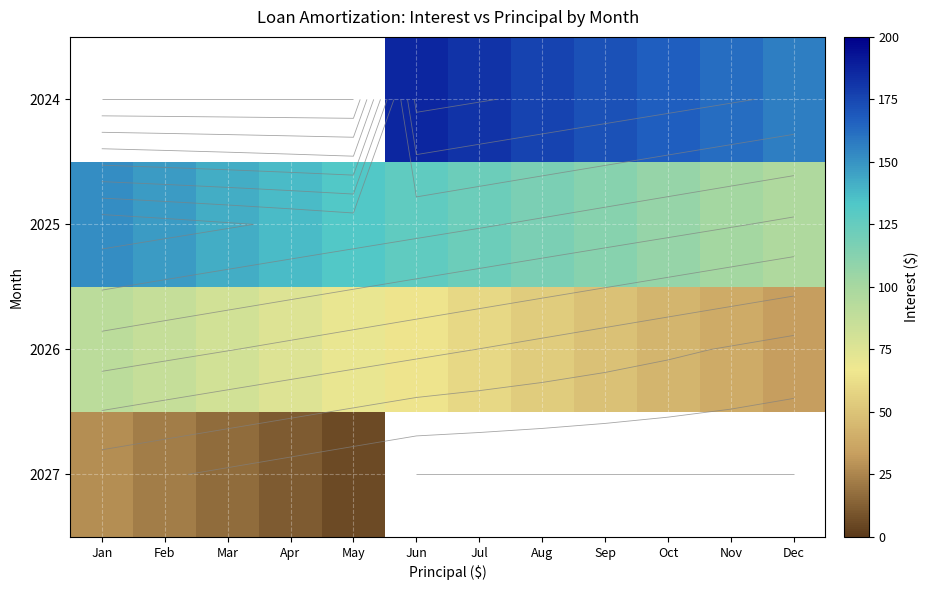

Rank the series by their maximum value, from highest to lowest.

2024, 2025, 2026, 2027